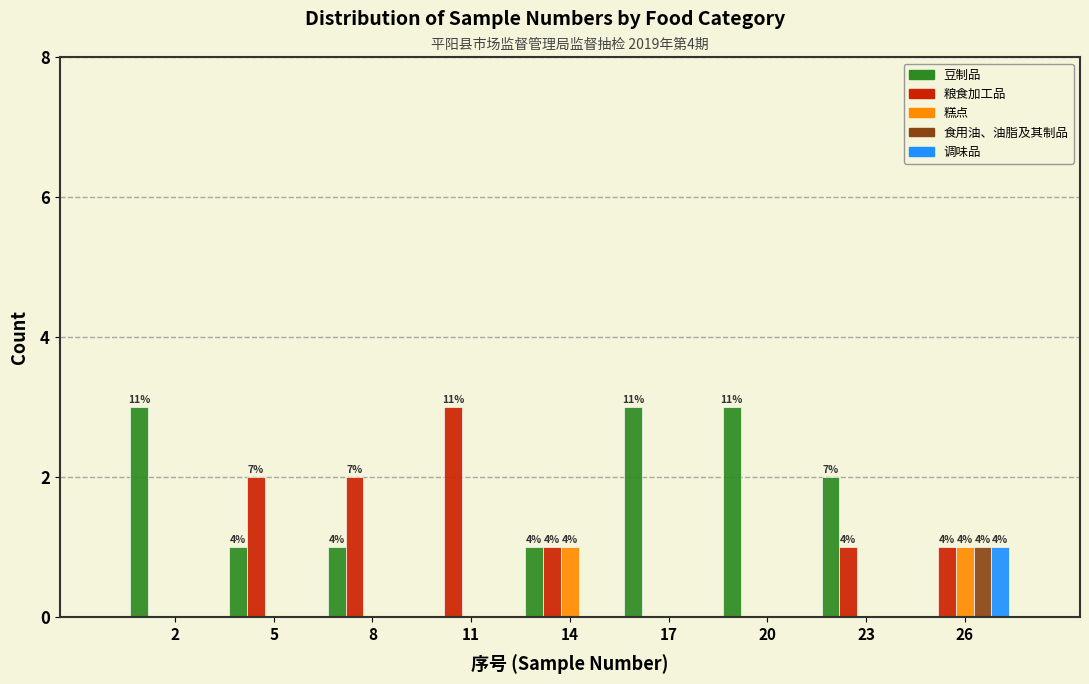

At which label does 调味品 reach its peak?

26